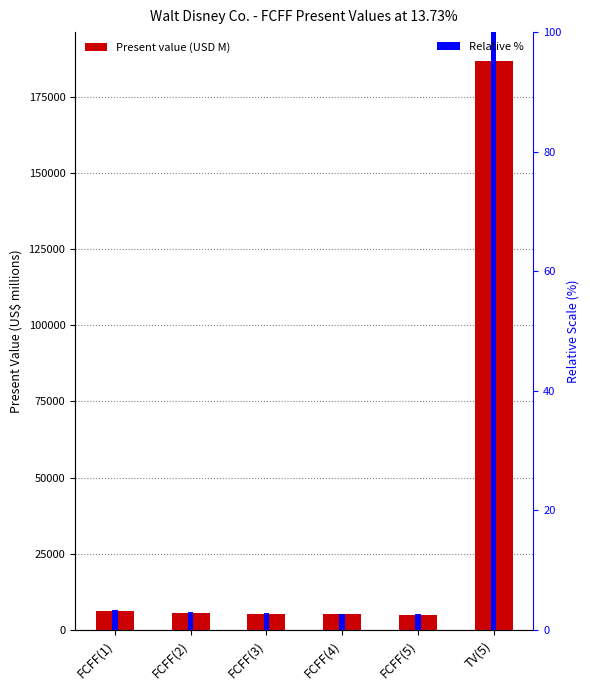

At FCFF(3), list the series in order from smallest to largest.

Relative %, Present value (USD M)